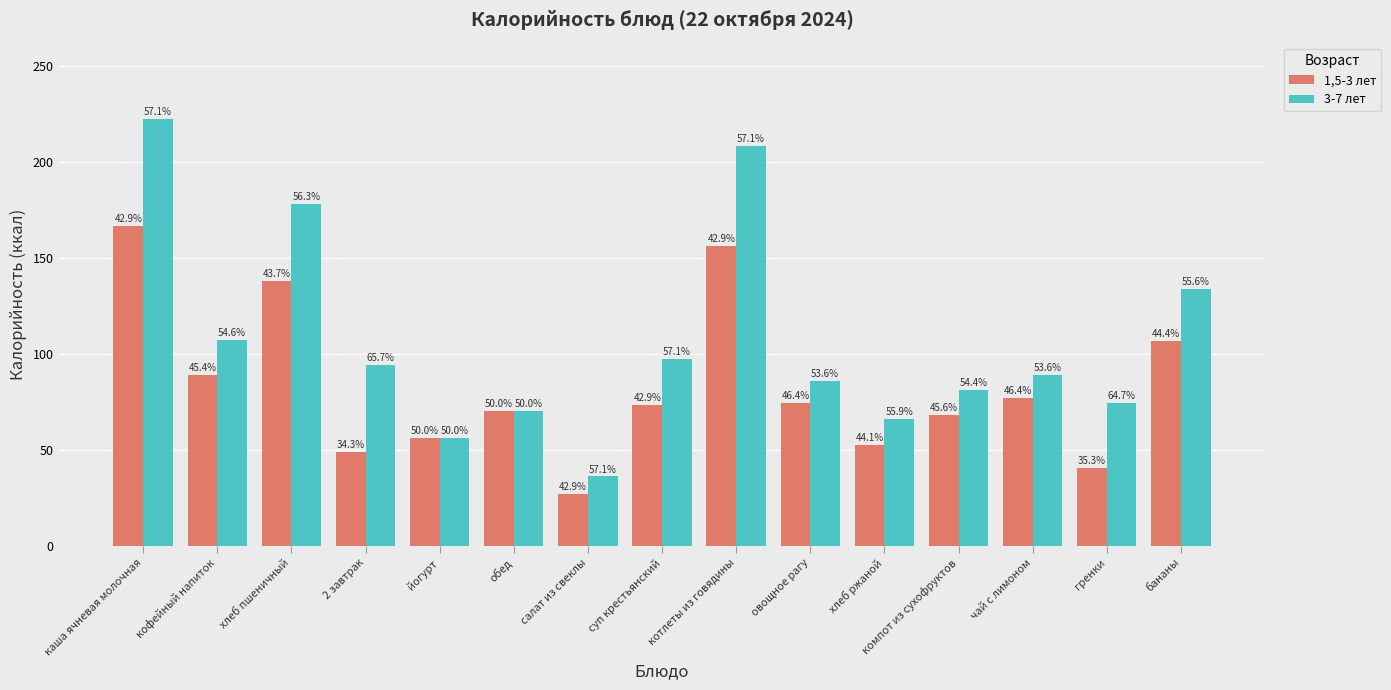

Which category has the highest value in the 3-7 лет series?

каша ячневая молочная